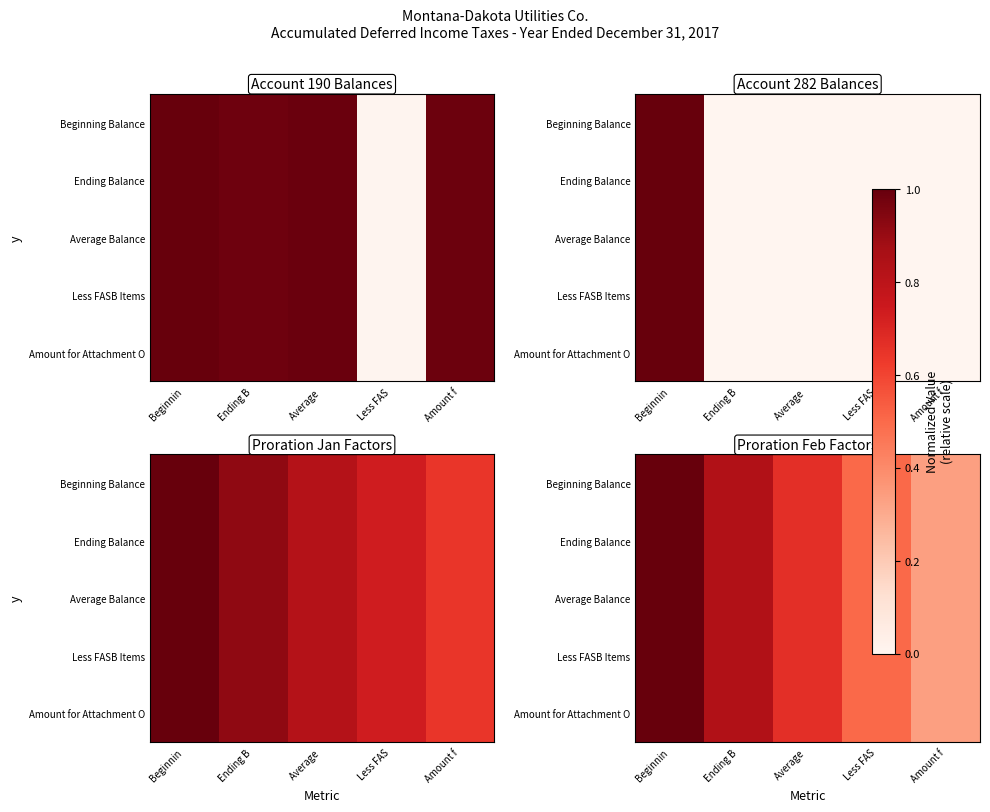

At how many categories does at least one series exceed 0?

5